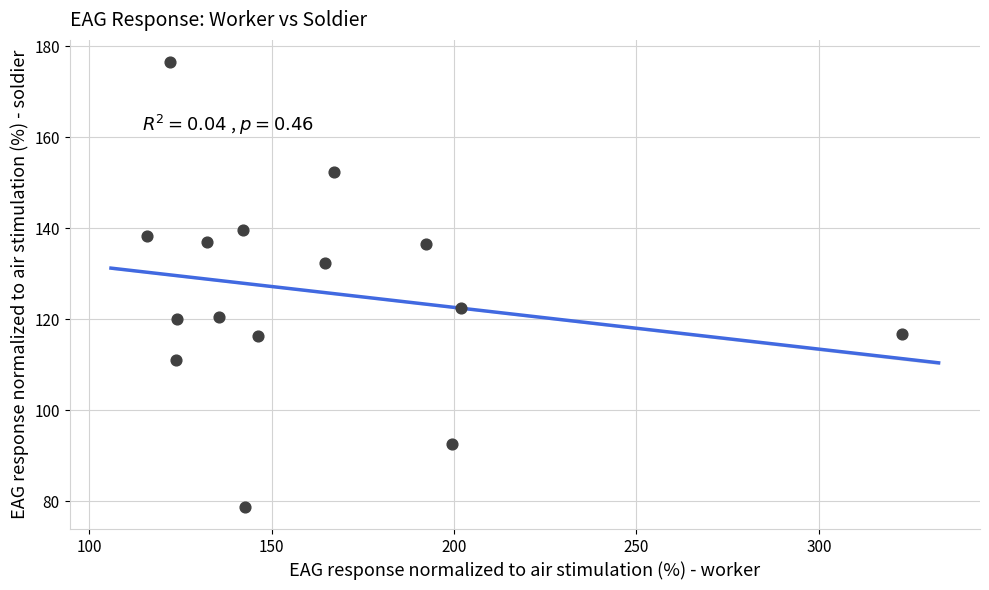

What is the range of Y values (max minus min)?

97.7